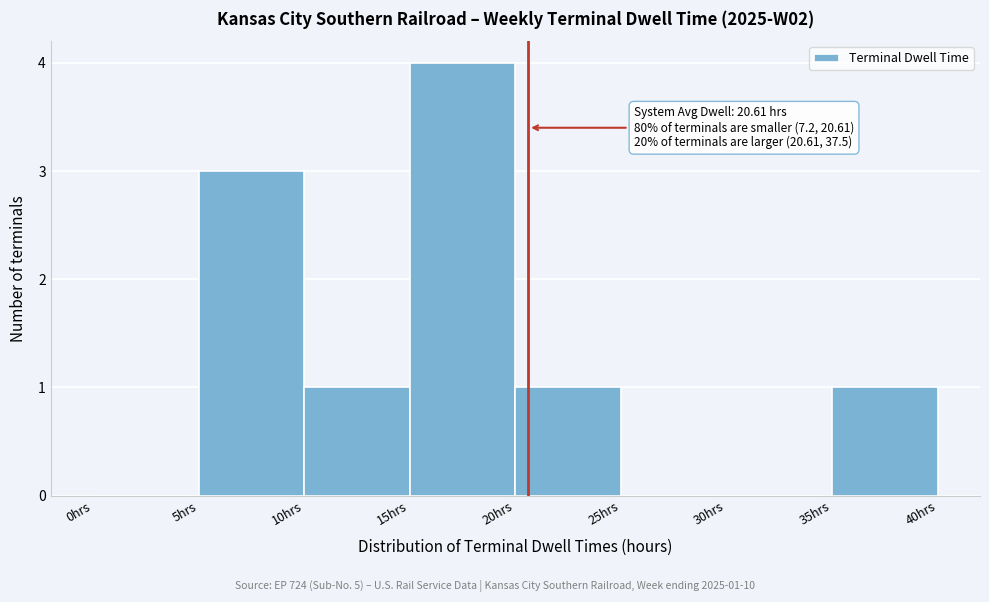

Which range on the x-axis has the tallest bar?

15 to 20